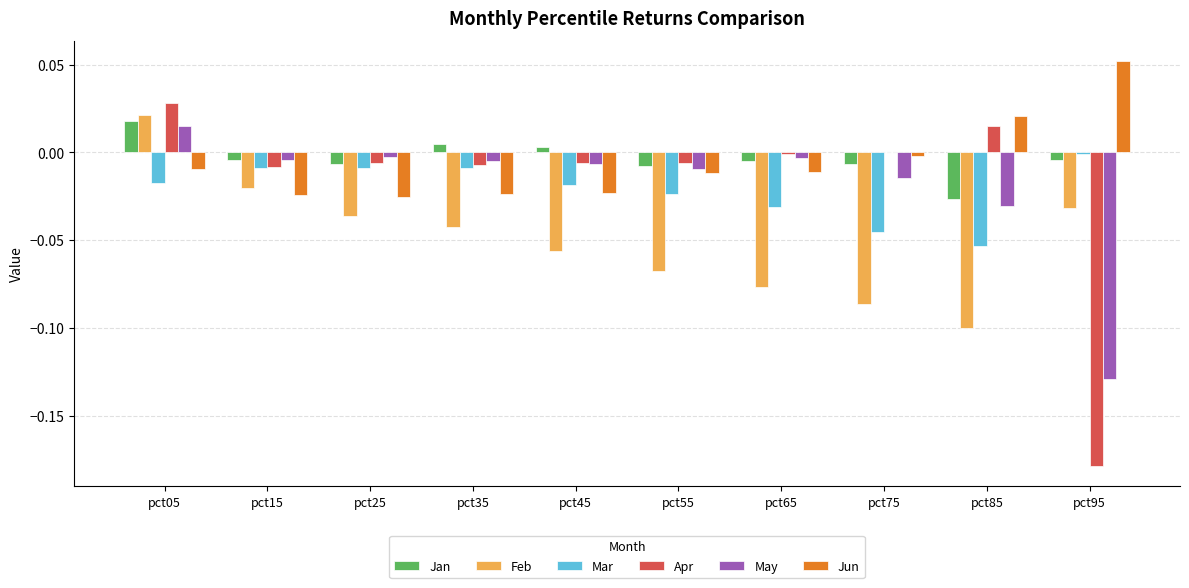

Which series has the widest spread of values?

Apr